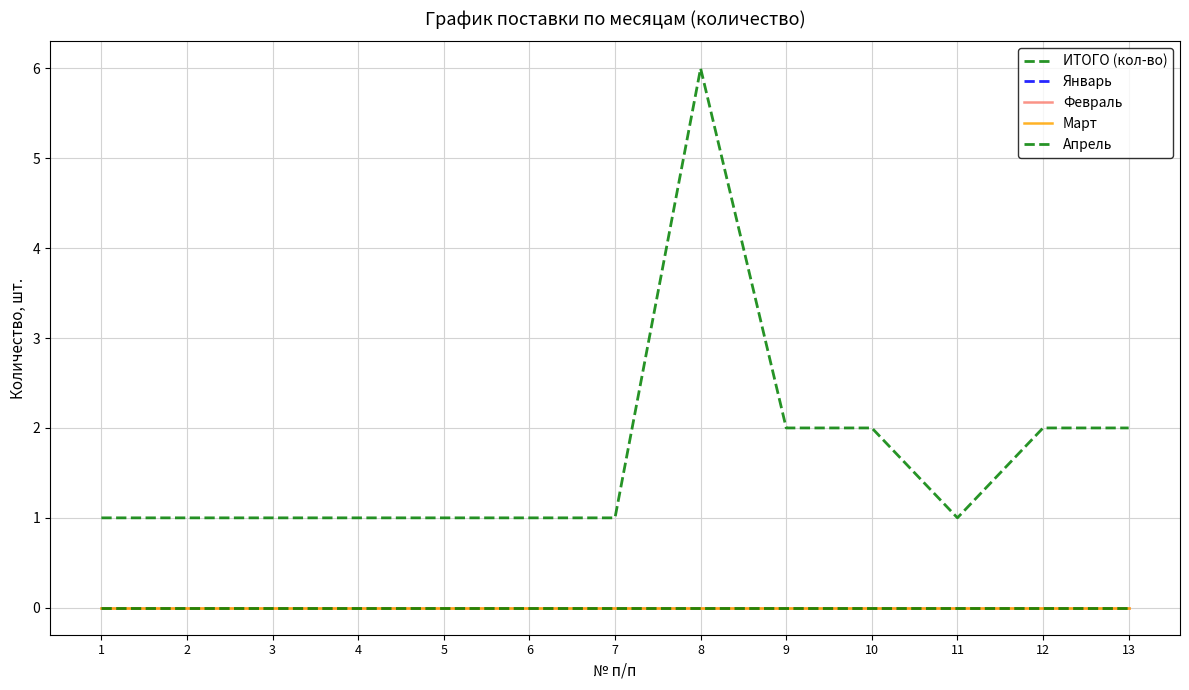

Does the chart have visible grid lines?

Yes